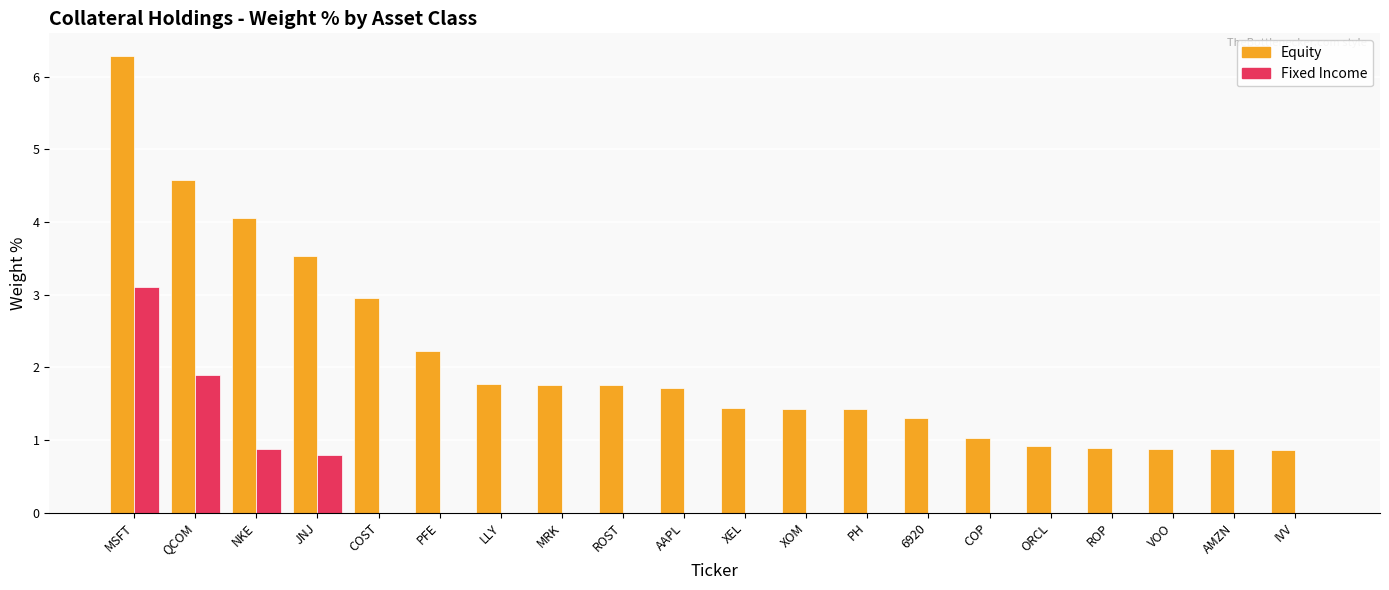

True or false: Equity has a value of 1.4 at AMZN.

False